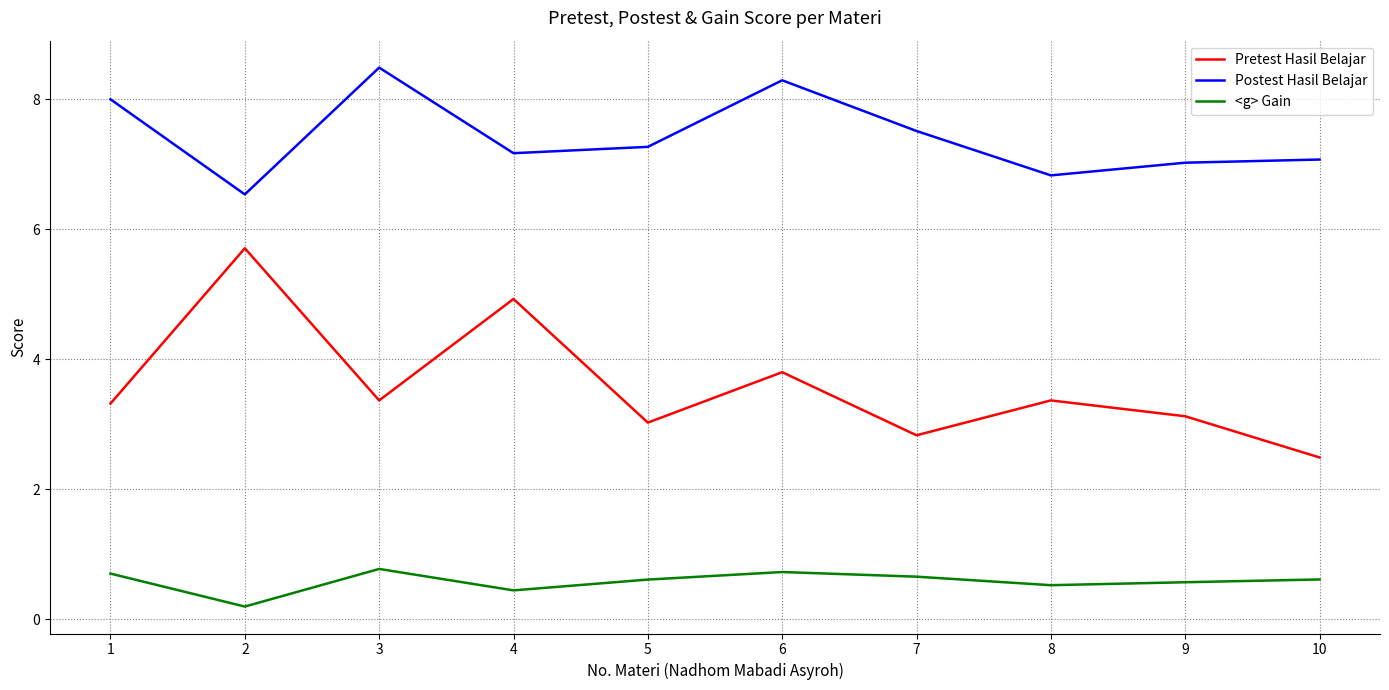

Rank the series by their maximum value, from highest to lowest.

Postest Hasil Belajar, Pretest Hasil Belajar, <g> Gain